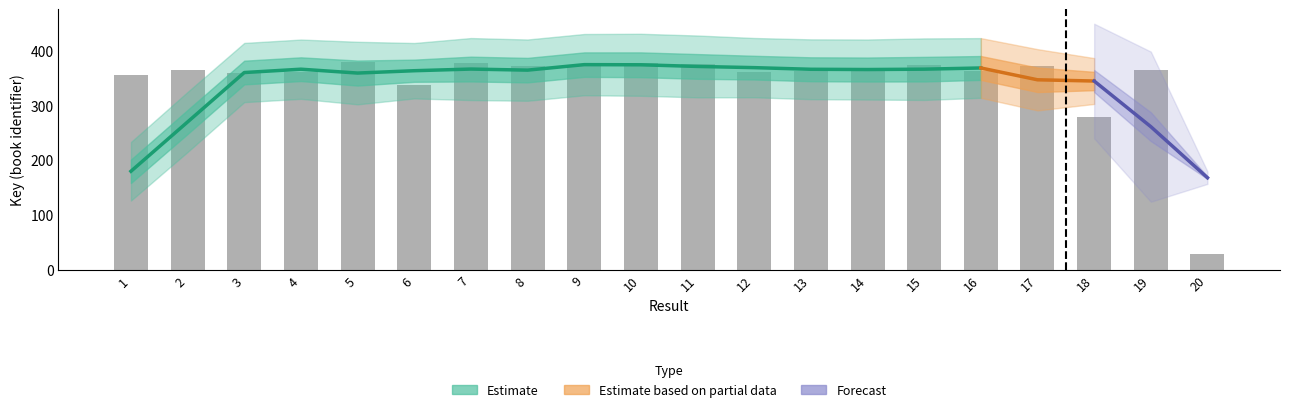

Where does the data first go above 364?

2